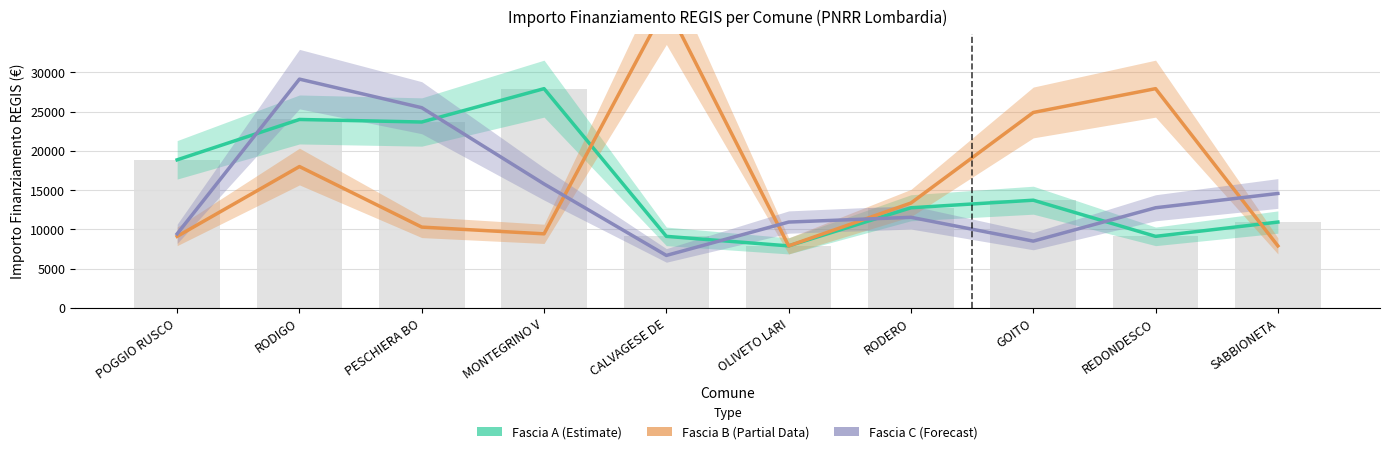

Between OLIVETO LARI and GOITO, which is larger?

GOITO